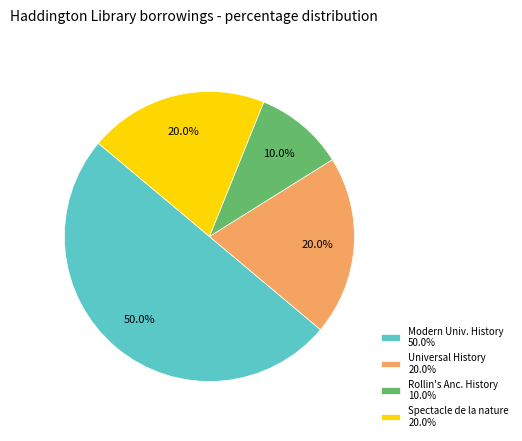

Which category has the biggest portion of the pie?

Modern Univ. History 50.0%